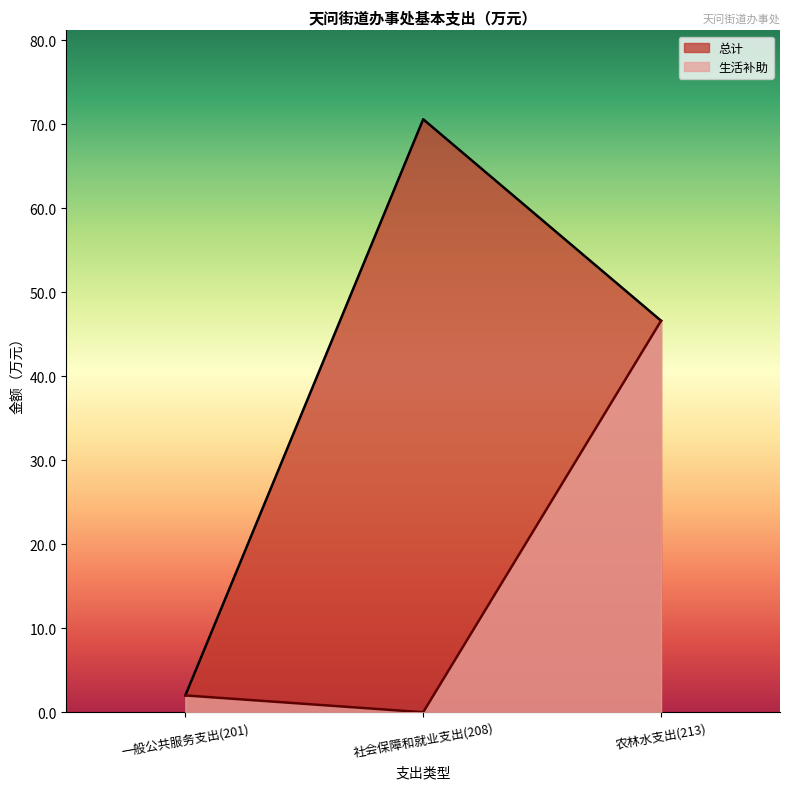

Between 社会保障和就业支出(208) and 农林水支出(213), which is larger?

社会保障和就业支出(208)